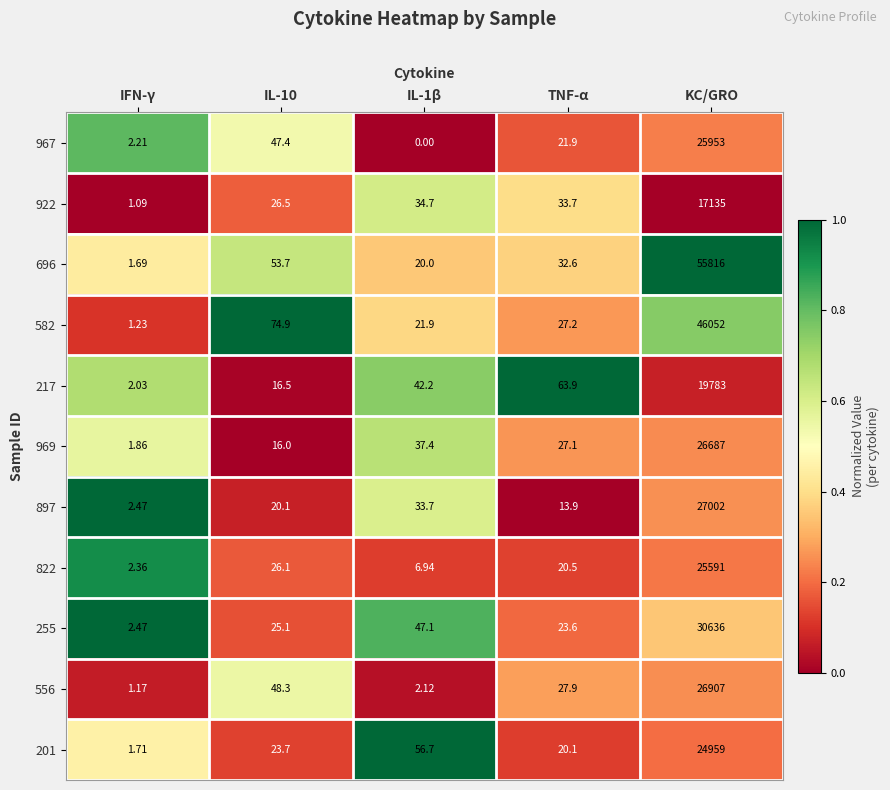

At which label does 897 reach its minimum?

IFN-γ